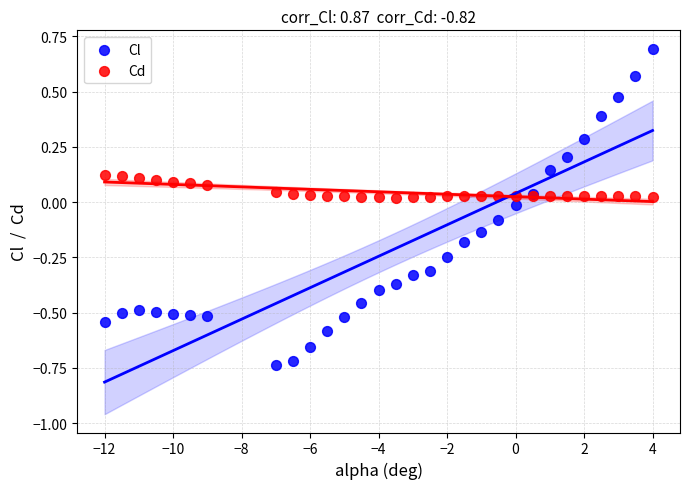

Which series has the widest spread of Y values?

Cl